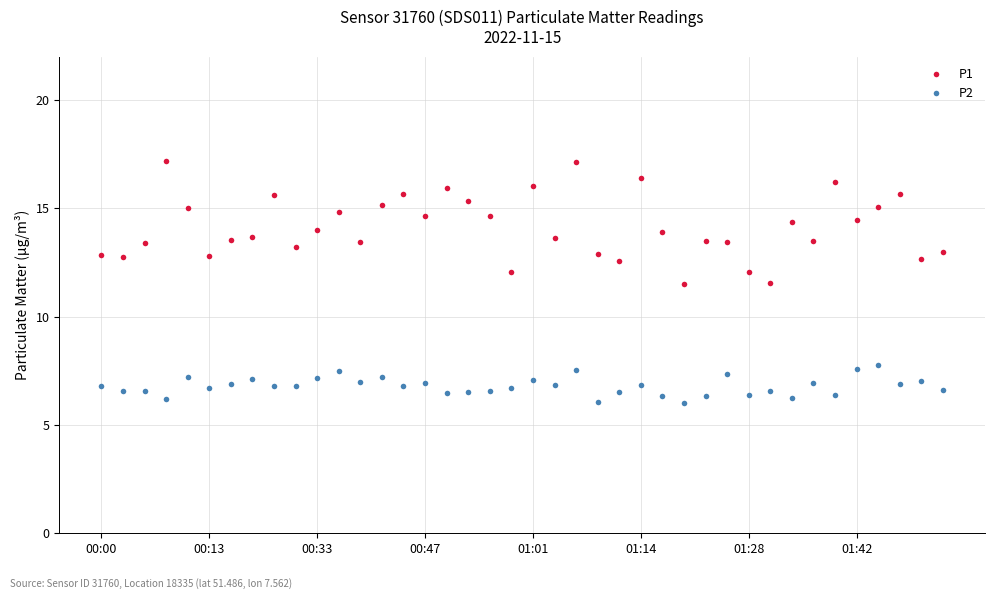

How many series are shown in this chart?

2